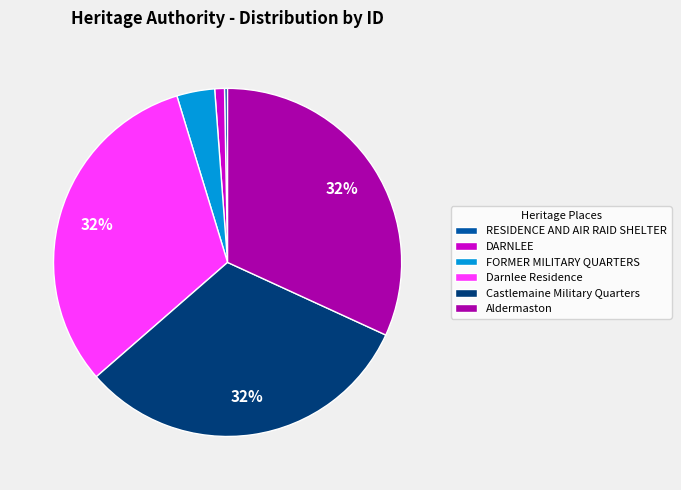

To the nearest percent, what portion does Castlemaine Military Quarters represent?

32%